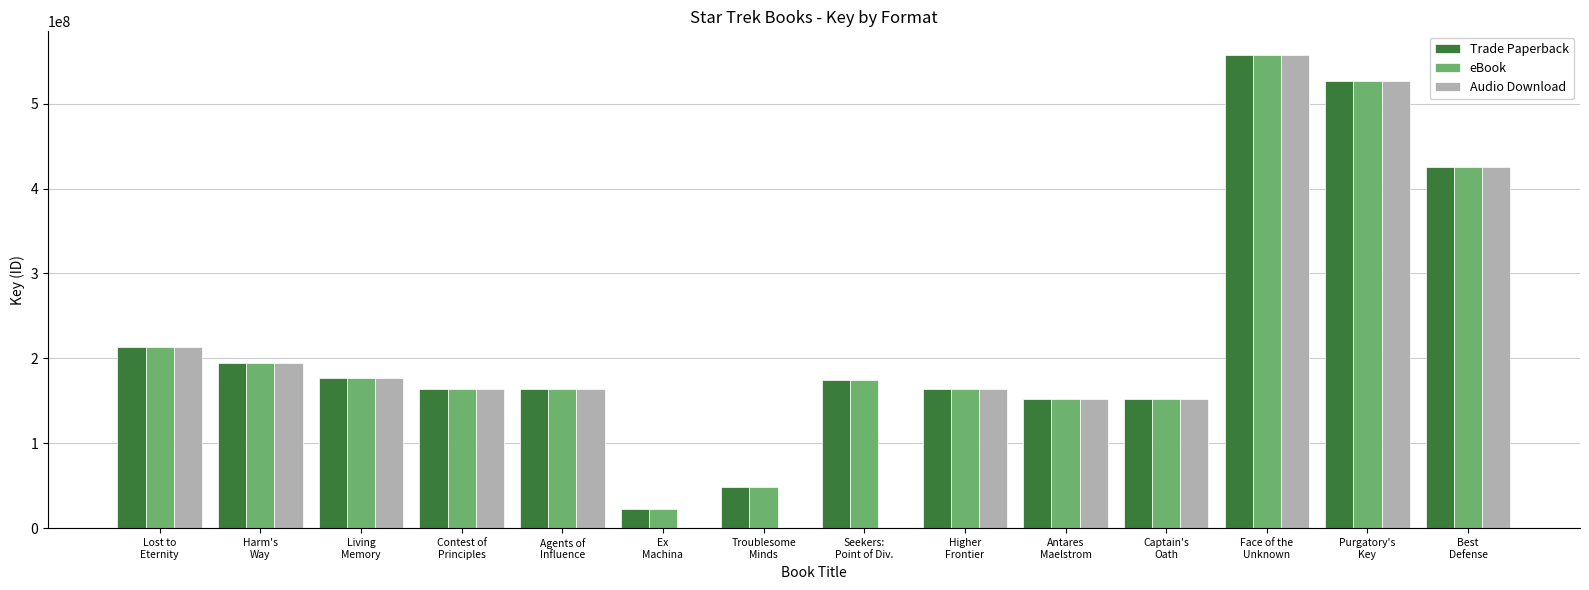

What is the sum of all Audio Download values?

2888960034